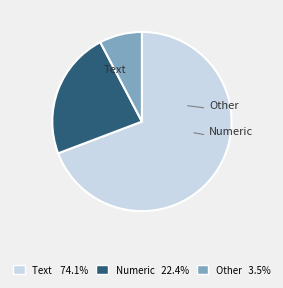

Between Other and Text, which is larger?

Text